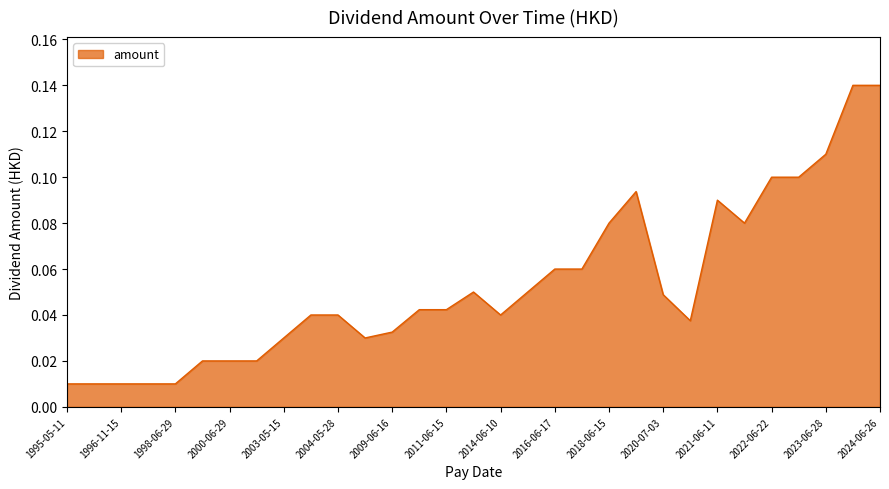

Reading left to right, transcribe all the data shown in this chart.

1995-05-11=0.0	1995-10-04=0.0	1996-11-15=0.0	1997-06-23=0.0	1998-06-29=0.0	1999-06-22=0.0	2000-06-29=0.0	2002-06-07=0.0	2003-05-15=0.0	2003-09-26=0.0	2004-05-28=0.0	2008-06-10=0.0	2009-06-16=0.0	2010-06-15=0.0	2011-06-15=0.0	2013-06-17=0.1	2014-06-10=0.0	2015-06-15=0.1	2016-06-17=0.1	2017-06-15=0.1	2018-06-15=0.1	2019-06-14=0.1	2020-07-03=0.0	2020-10-09=0.0	2021-06-11=0.1	2021-10-08=0.1	2022-06-22=0.1	2022-10-11=0.1	2023-06-28=0.1	2023-10-12=0.1	2024-06-26=0.1